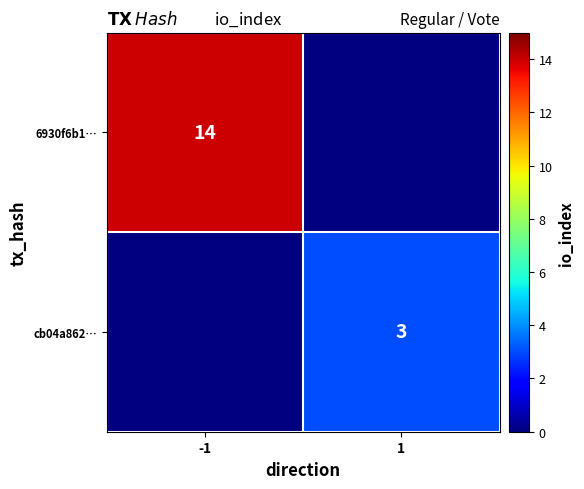

Is the value of cb04a862… at 1 greater than the value of 6930f6b1… at -1?

No